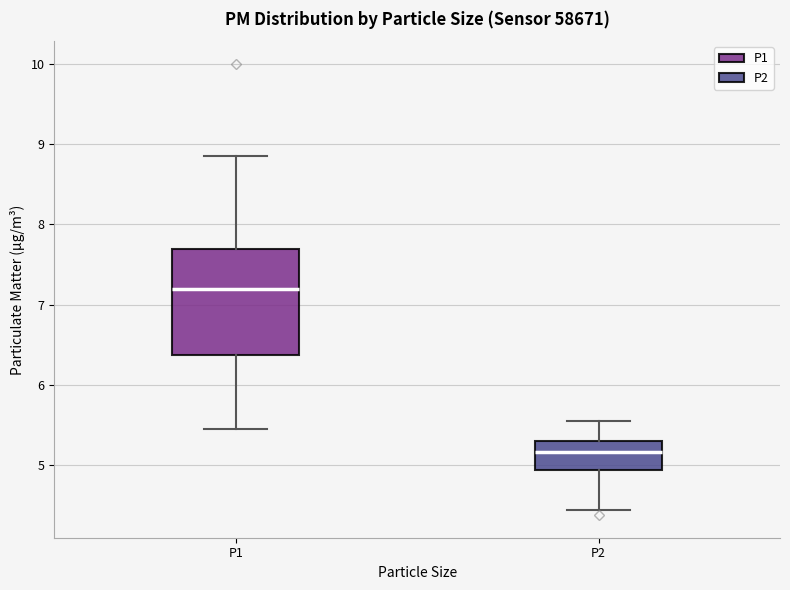

Reading left to right, transcribe this box plot: for each box, give where its median line is, the range the box spans, and where its two whiskers end, as read against the y-axis. The values are not printed on the chart, so give them approximately, as read against the axis.

P1: median 7.2, box 6.4 to 7.7, whiskers 5.5 to 8.9
P2: median 5.2, box 4.9 to 5.3, whiskers 4.5 to 5.6